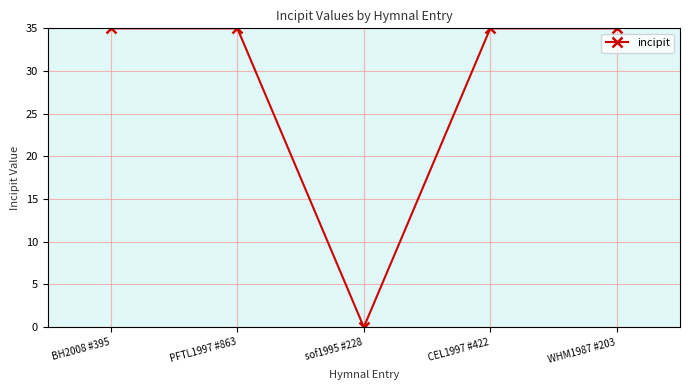

Approximately how many times larger is the value at CEL1997 #422 compared to PFTL1997 #863?

1.0